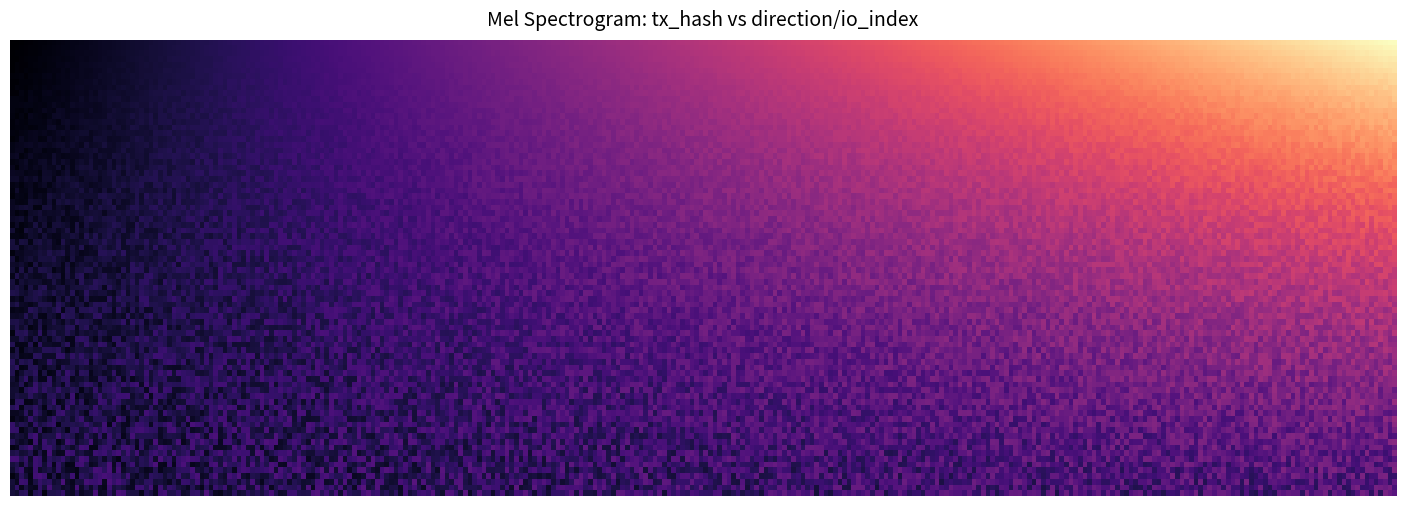

The 91848acc9f44f84aa01d2779fa13ec52d0af0f2 series shows 0 at -1. True or false?

False